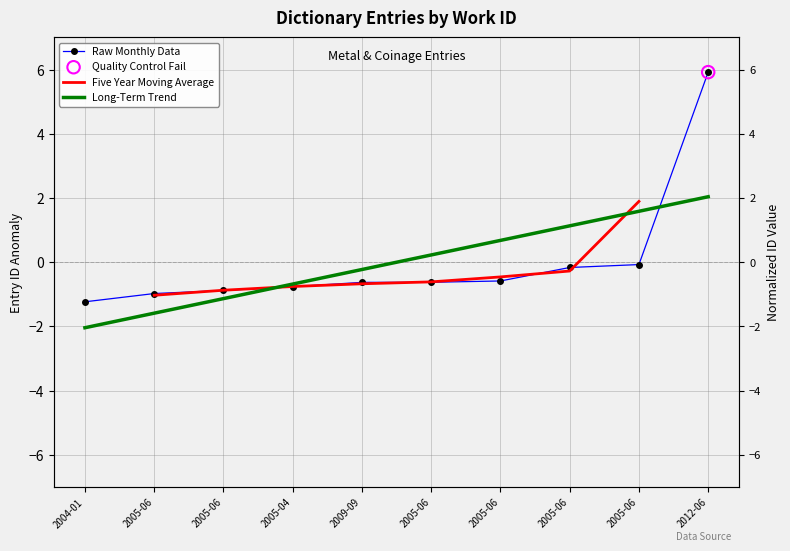

Which has a higher value, 2012-06 or 2005-04?

2012-06